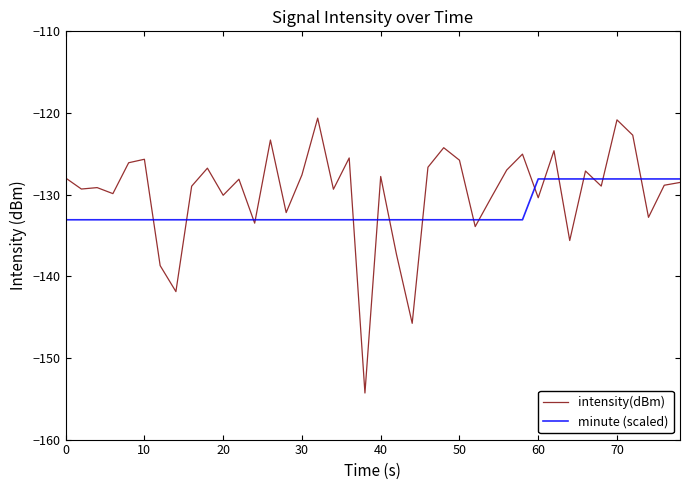

Which series has the largest total across all categories?

intensity(dBm)